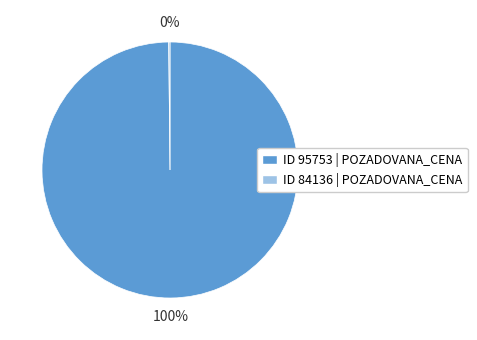

What is the majority slice?

ID 95753 | POZADOVANA_CENA